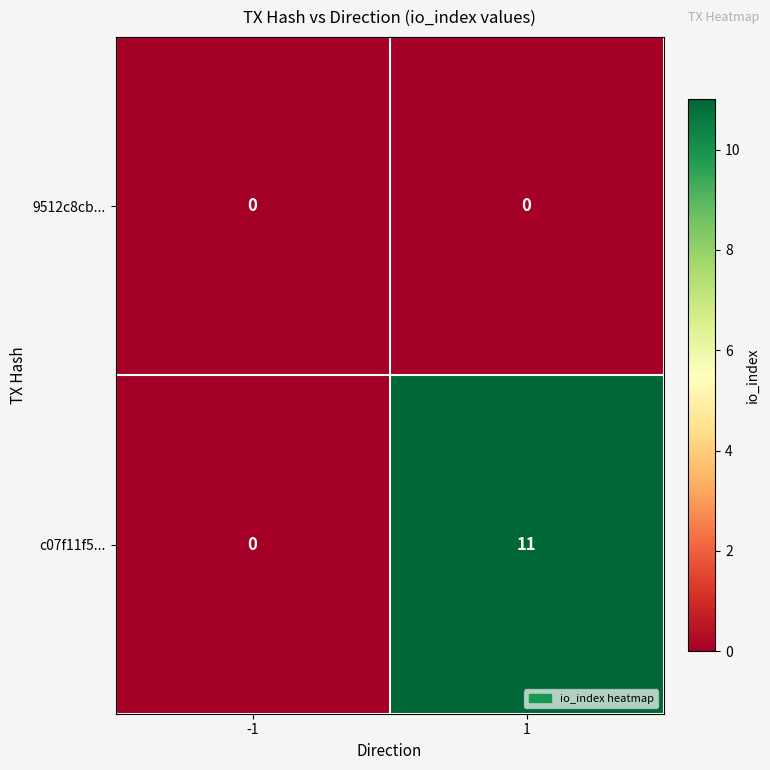

Reading left to right, transcribe all the data shown in this chart.

9512c8cb...: -1=0	1=0
c07f11f5...: -1=0	1=11